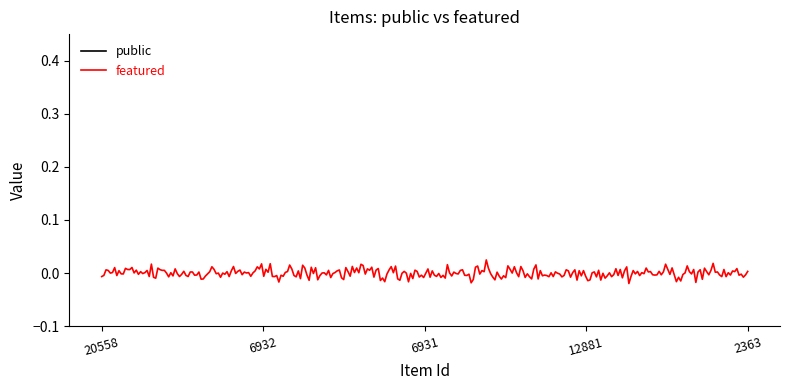

Does the chart display data point markers on the line(s)?

No